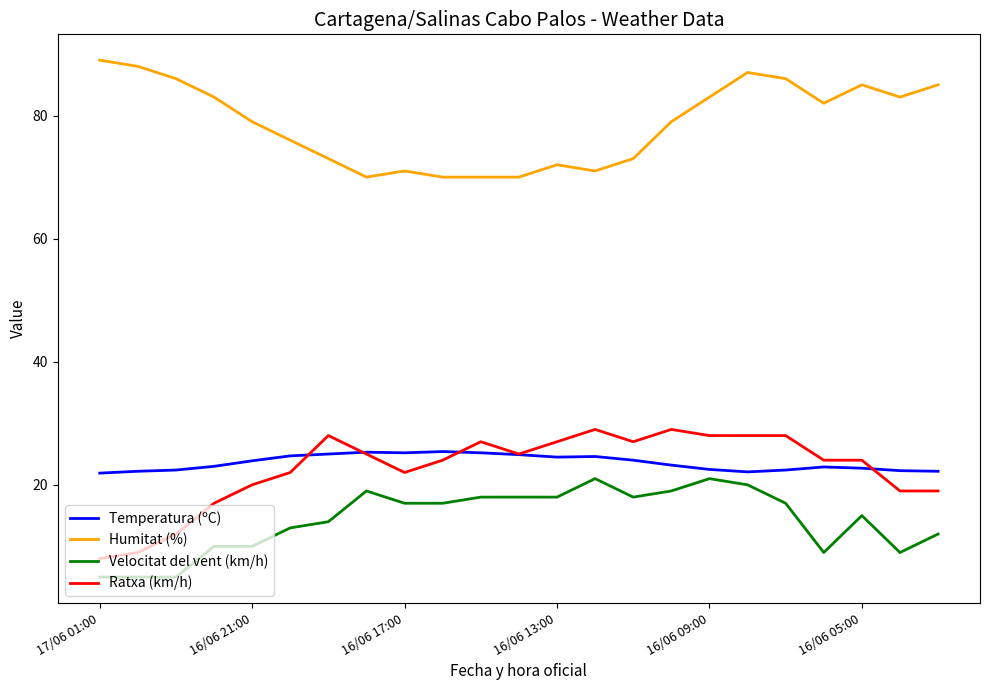

True or false: Temperatura (ºC) and Humitat (%) cross at least once.

False